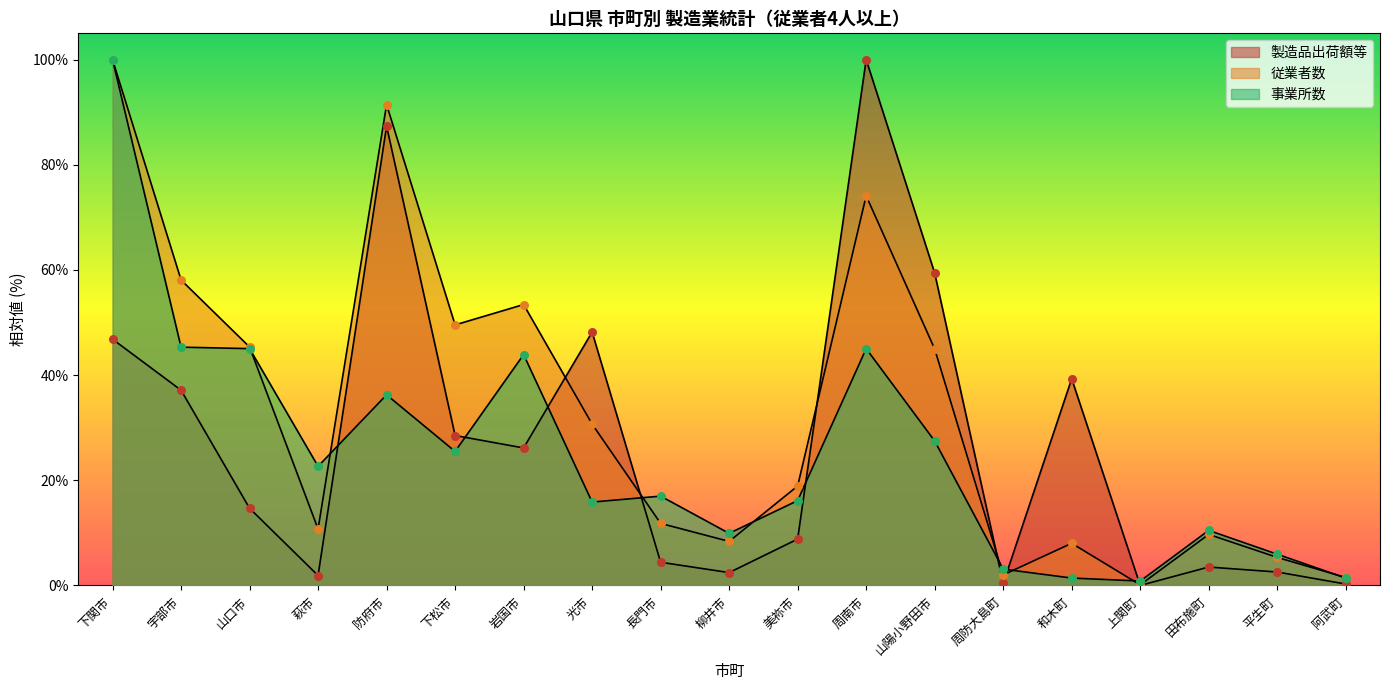

At how many categories does at least one series exceed 72?

3